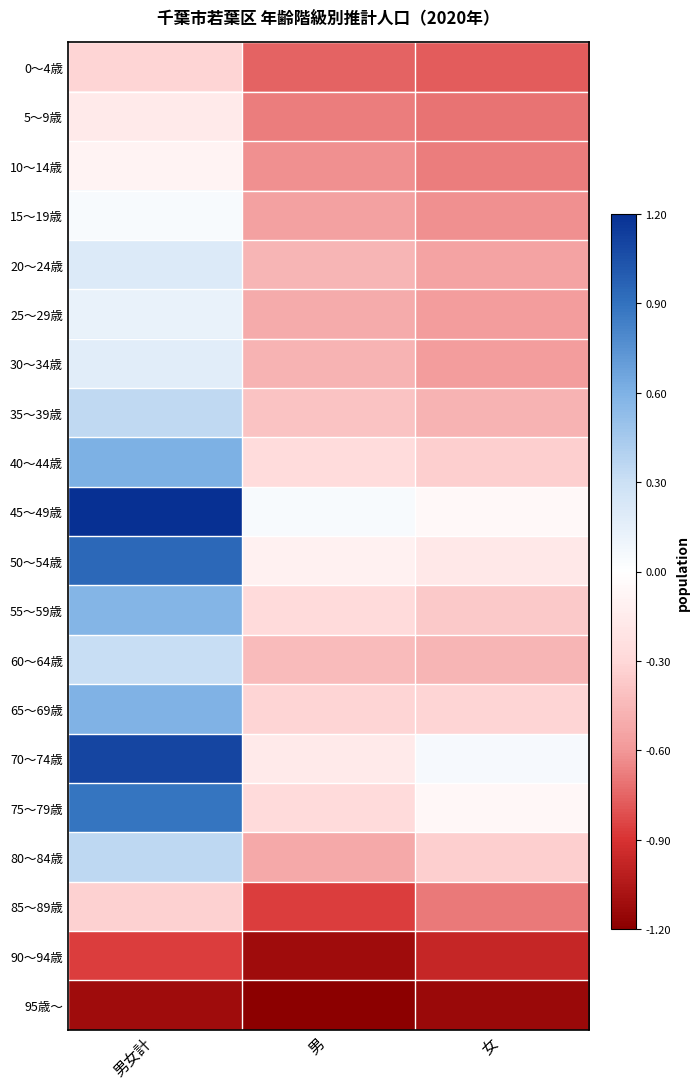

Rank the series by their maximum value, from highest to lowest.

45～49歳, 70～74歳, 50～54歳, 75～79歳, 40～44歳, 65～69歳, 55～59歳, 80～84歳, 35～39歳, 60～64歳, 20～24歳, 30～34歳, 25～29歳, 15～19歳, 10～14歳, 5～9歳, 0～4歳, 85～89歳, 90～94歳, 95歳～